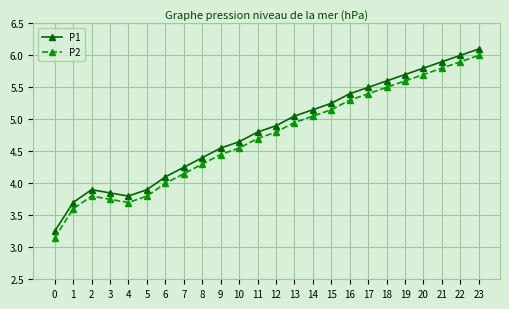

What is the greatest value displayed?

6.1